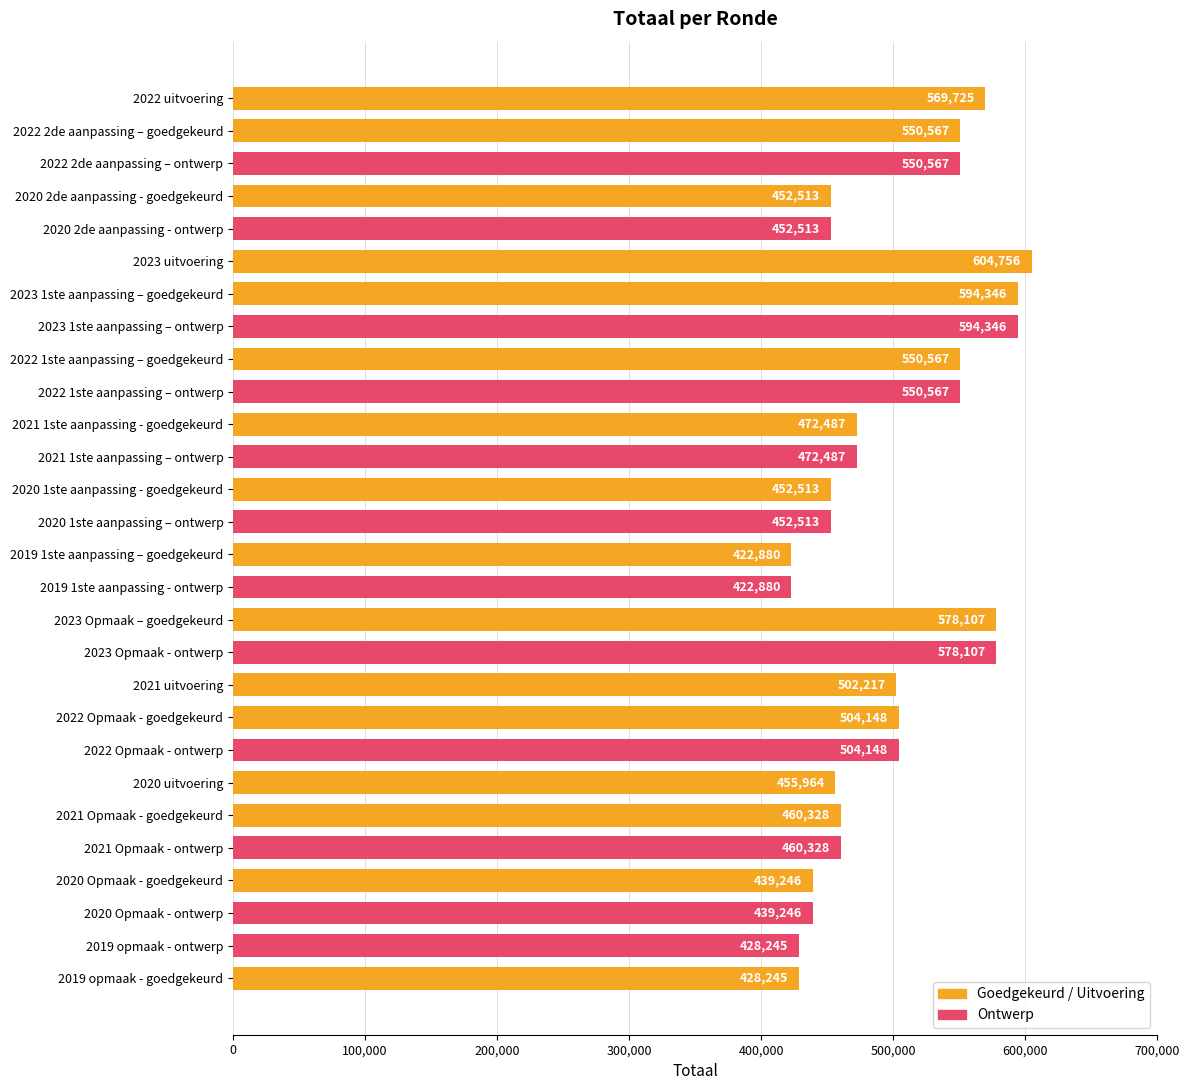

Are the bars grouped side by side (vs. stacked)?

No